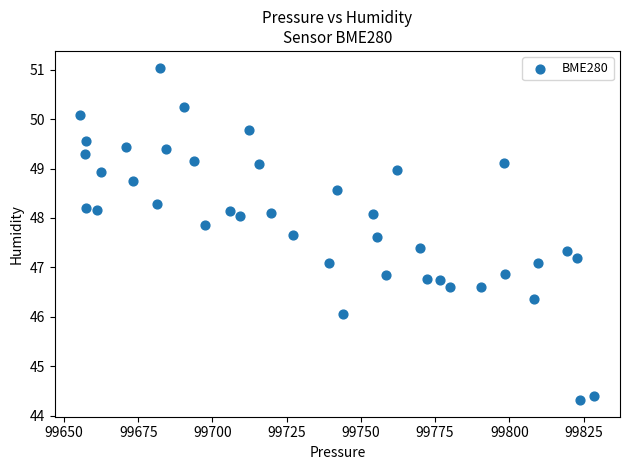

What is the range of Y values (max minus min)?

6.7